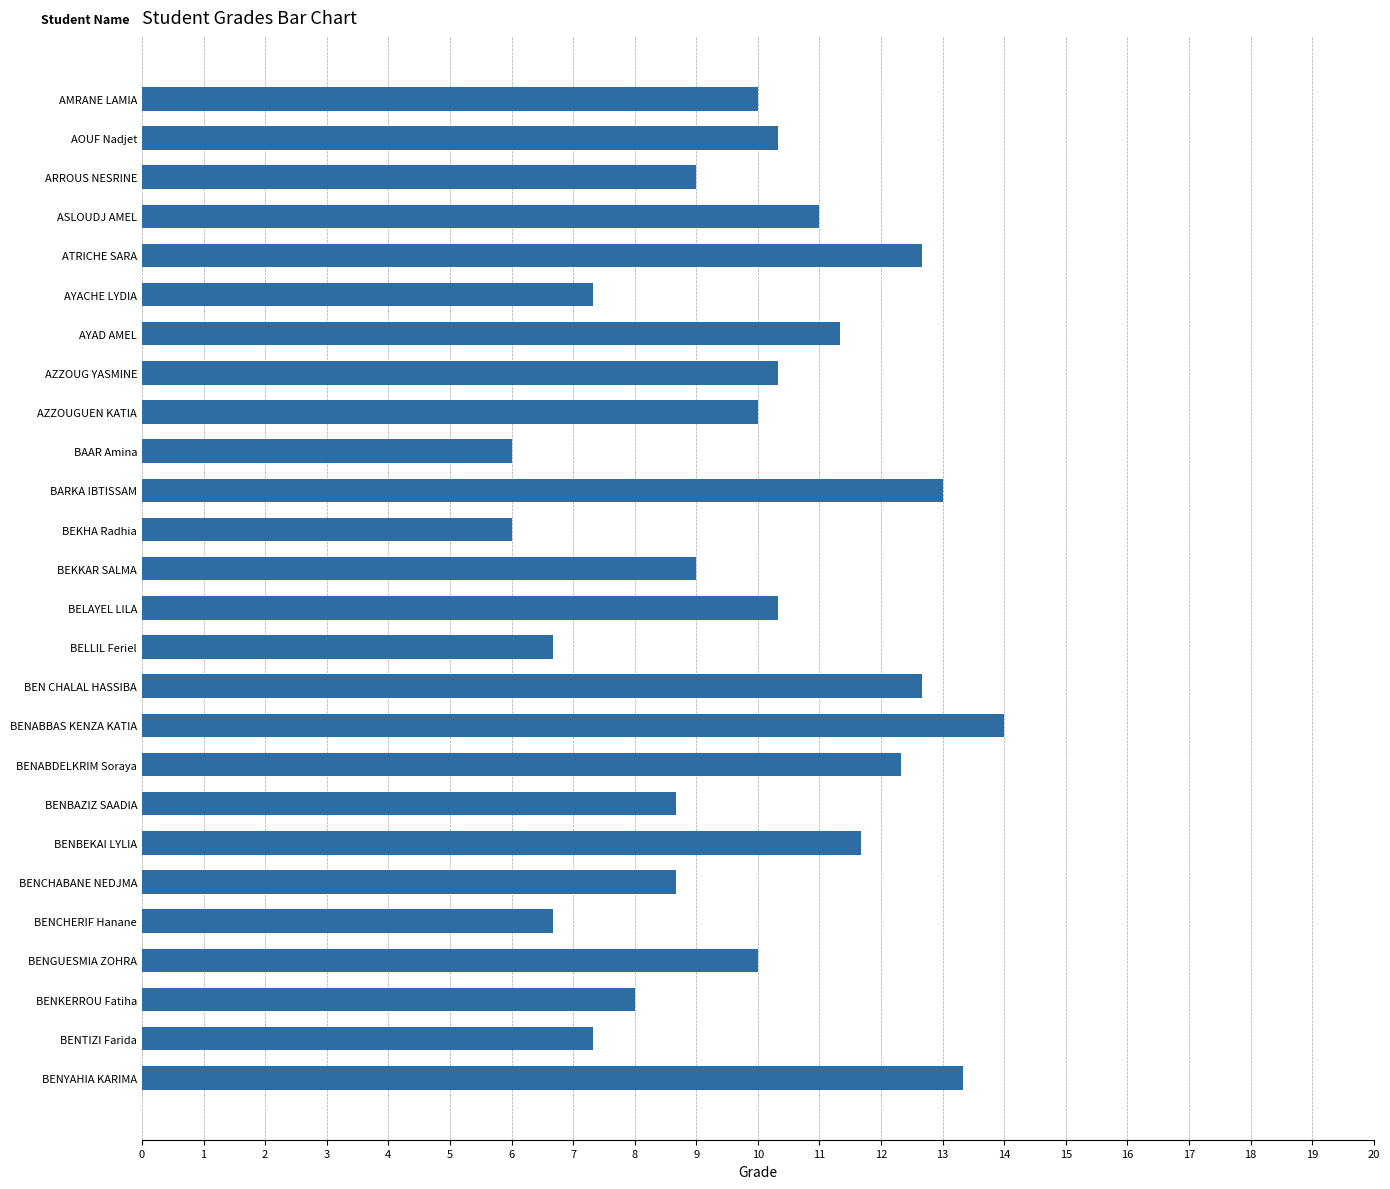

The value at BENCHERIF Hanane is 6.7. True or false?

True